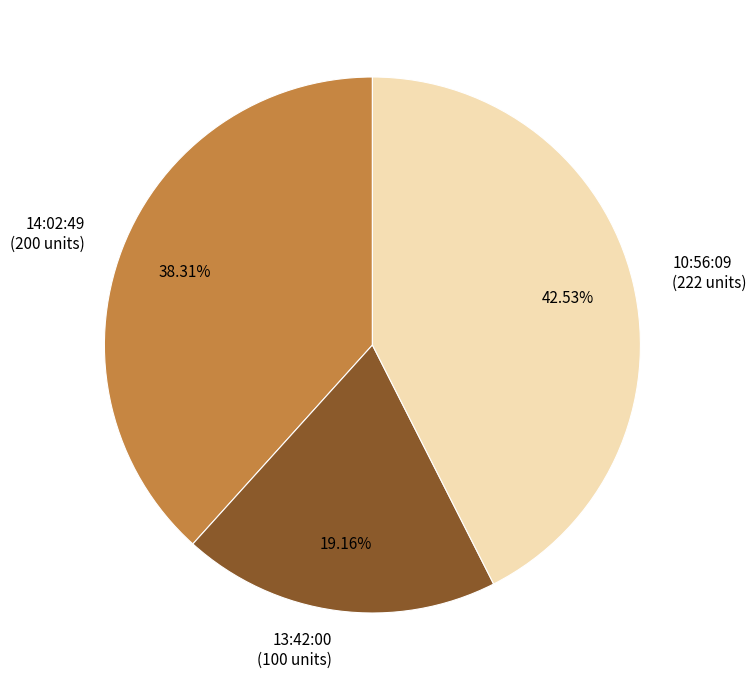

Which category has the biggest portion of the pie?

10:56:09